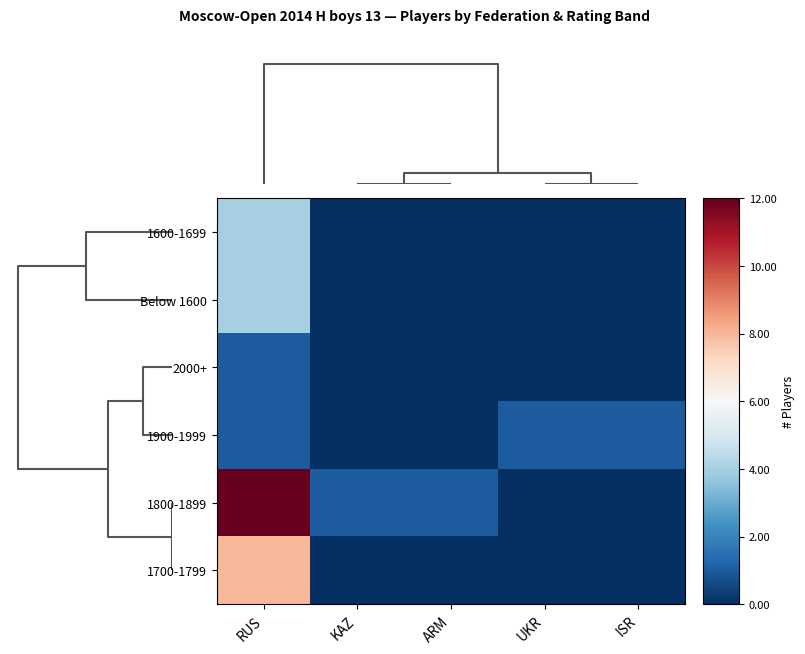

At KAZ, list the series in order from smallest to largest.

1600-1699, Below 1600, 2000+, 1900-1999, 1700-1799, 1800-1899